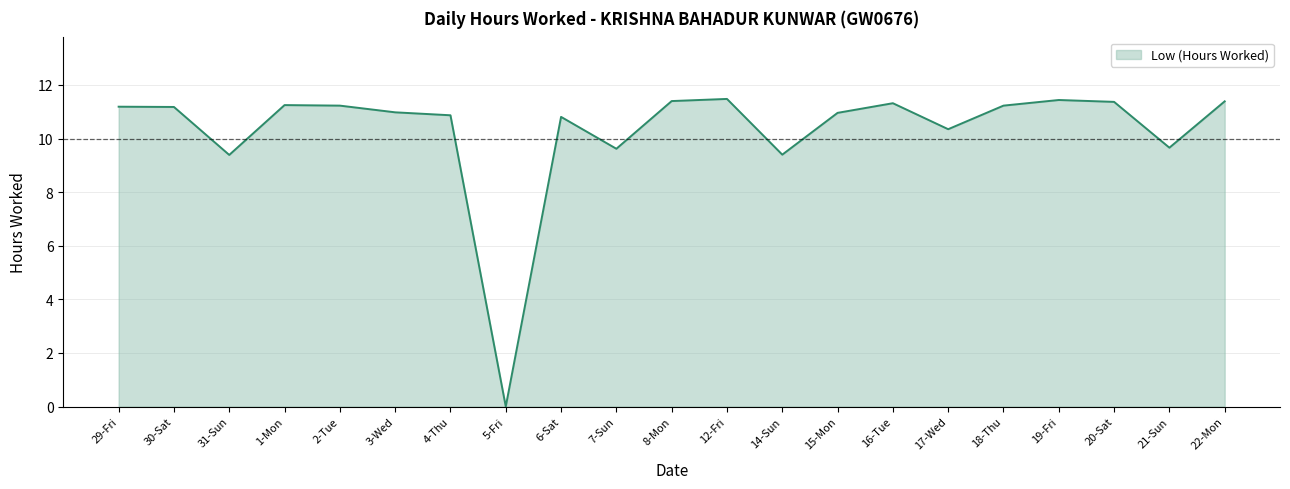

What is the ratio of the value at 14-Sun to the value at 1-Mon?

0.8